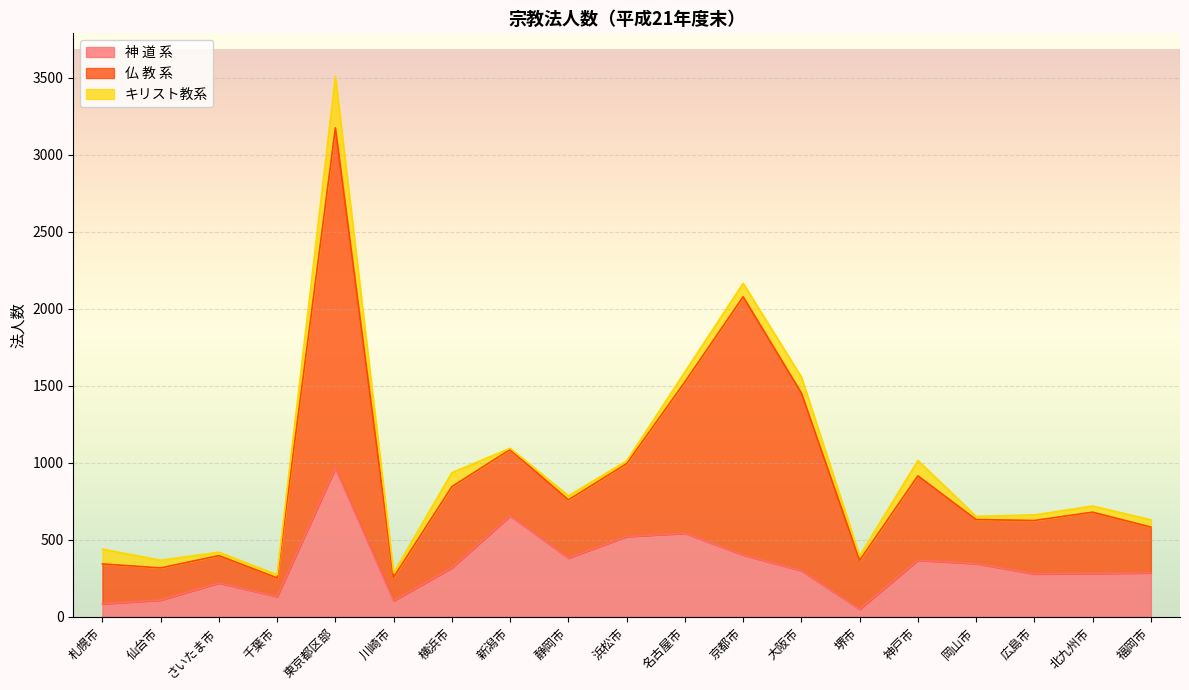

Which series has the largest range (max minus min)?

仏 教 系